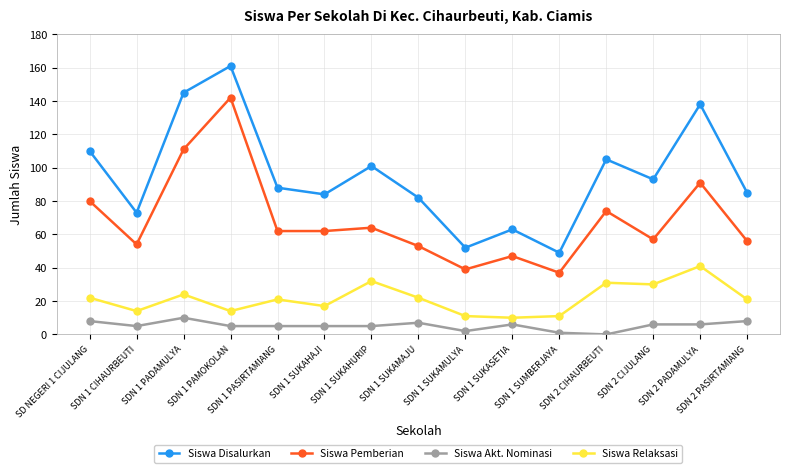

The Siswa Pemberian series shows 23 at SDN 2 CIJULANG. True or false?

False